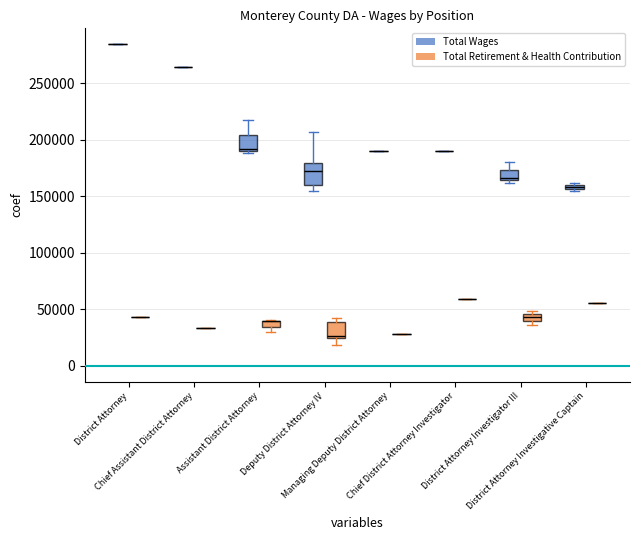

Which series has the largest total across all categories?

Total Wages